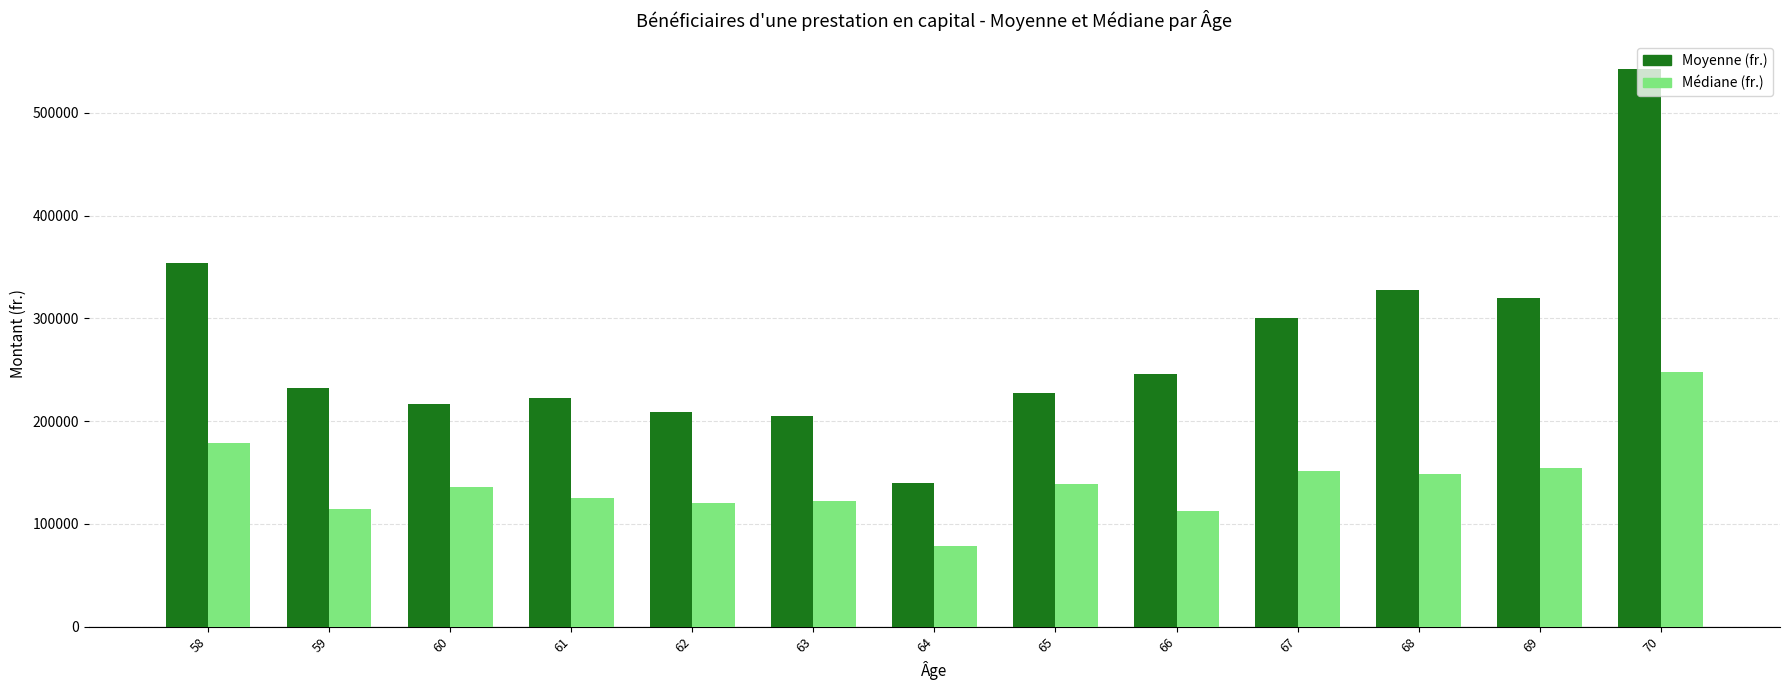

At 65, list the series in order from smallest to largest.

Médiane (fr.), Moyenne (fr.)